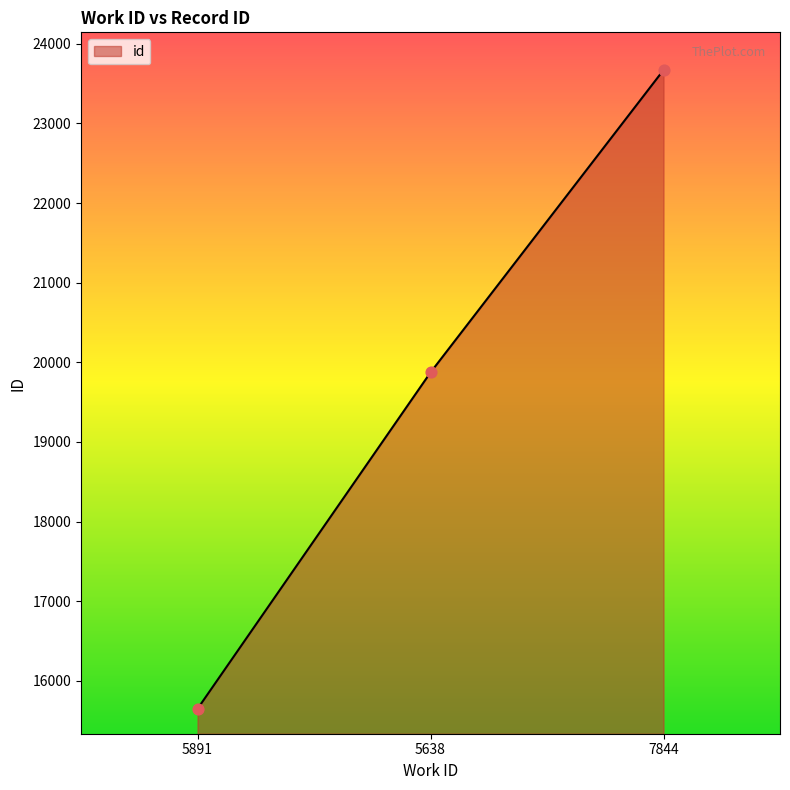

Between 5891 and 5638, which is larger?

5638